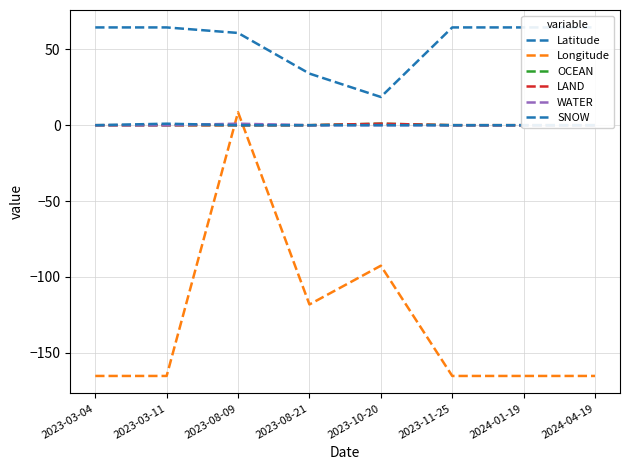

What position from the left is 2023-08-21?

4